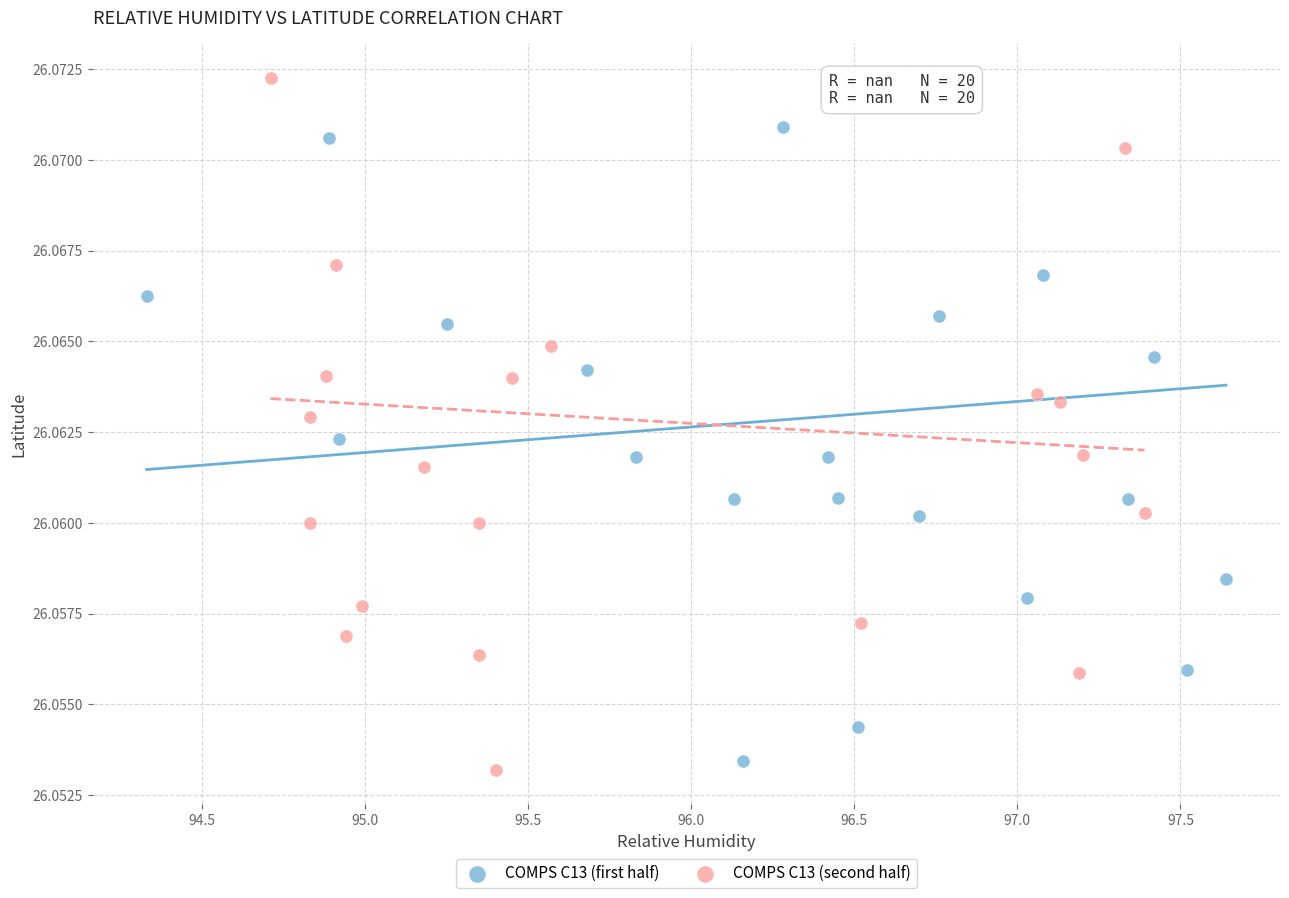

Which series reaches the maximum Y coordinate?

COMPS C13 (second half)